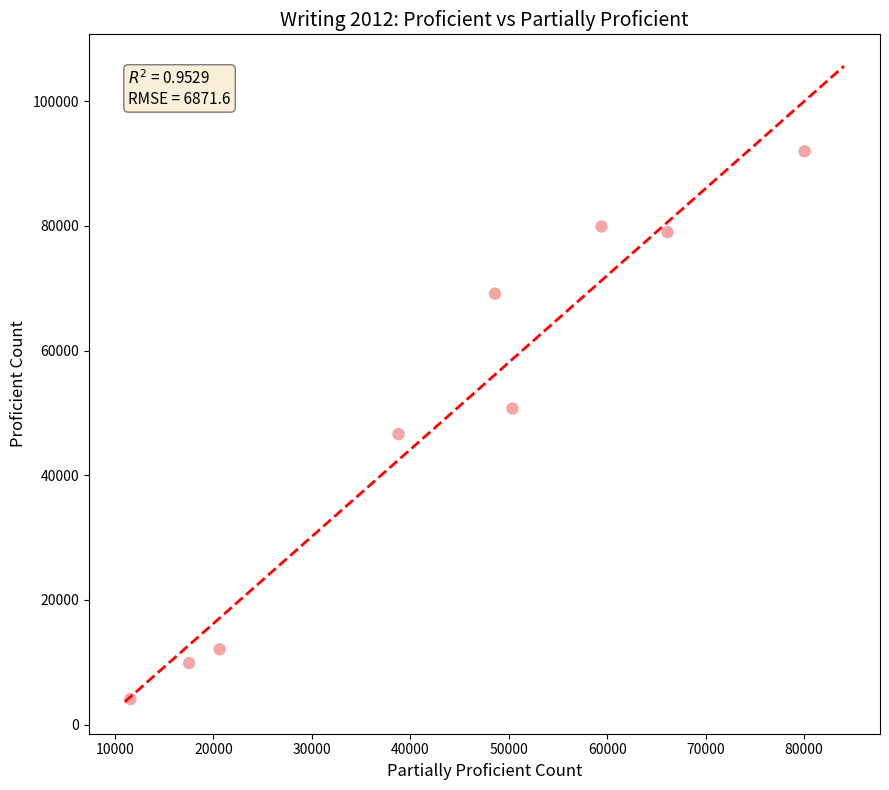

What is the range of Y values (max minus min)?

87878